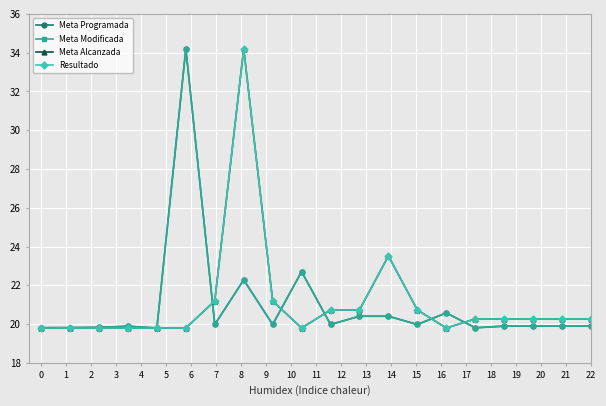

At how many categories does at least one series exceed 25?

2